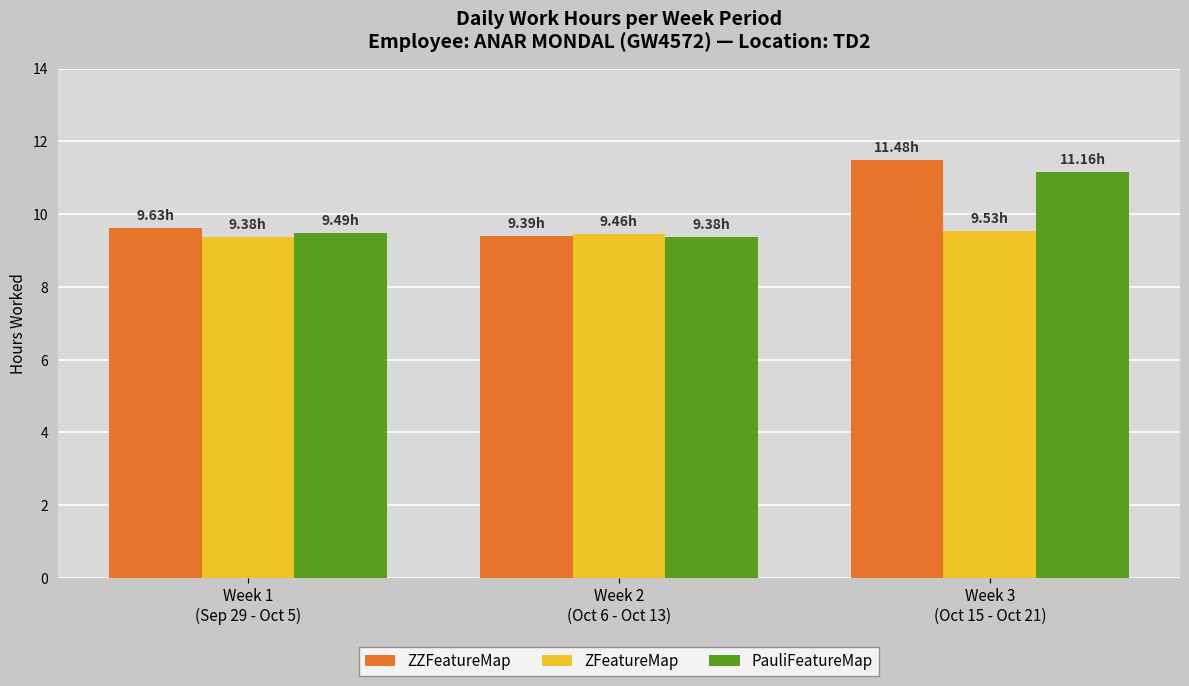

What is the sum of the PauliFeatureMap values at Week 1
(Sep 29 - Oct 5) and Week 2
(Oct 6 - Oct 13)?

18.9